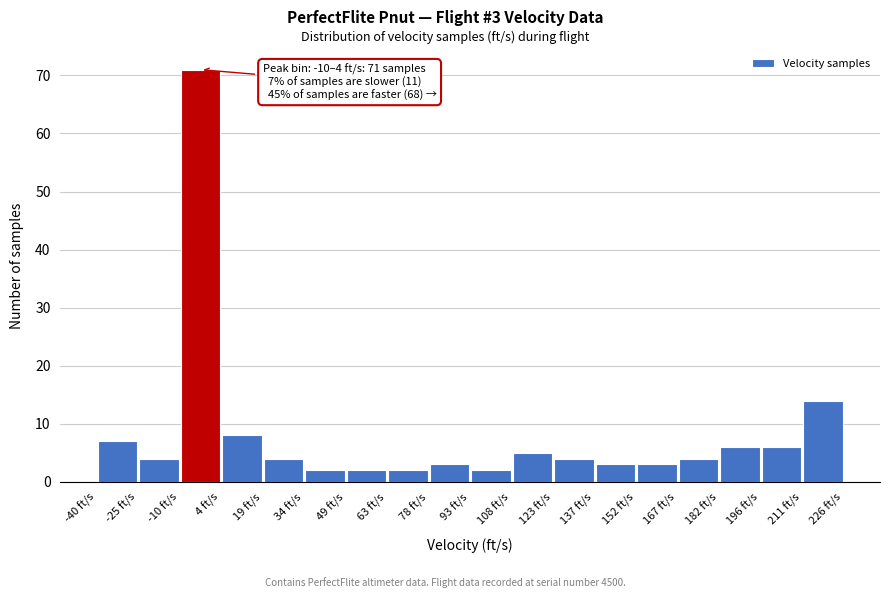

Which range on the x-axis has the tallest bar?

-10 to 4